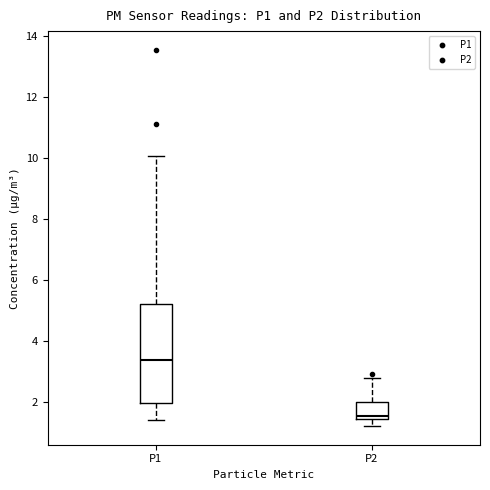

Which box's median line is the lowest?

P2